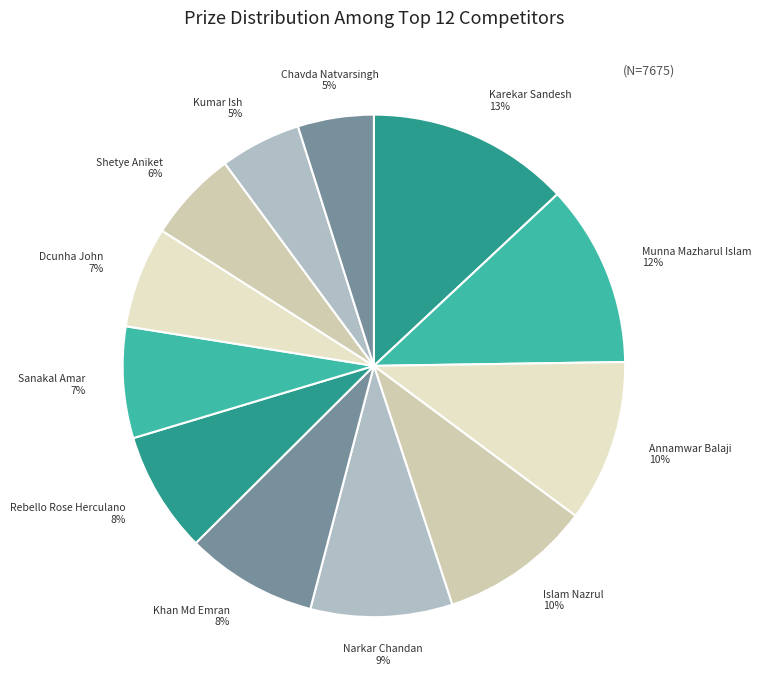

Does Karekar Sandesh account for over 50% of the chart?

No